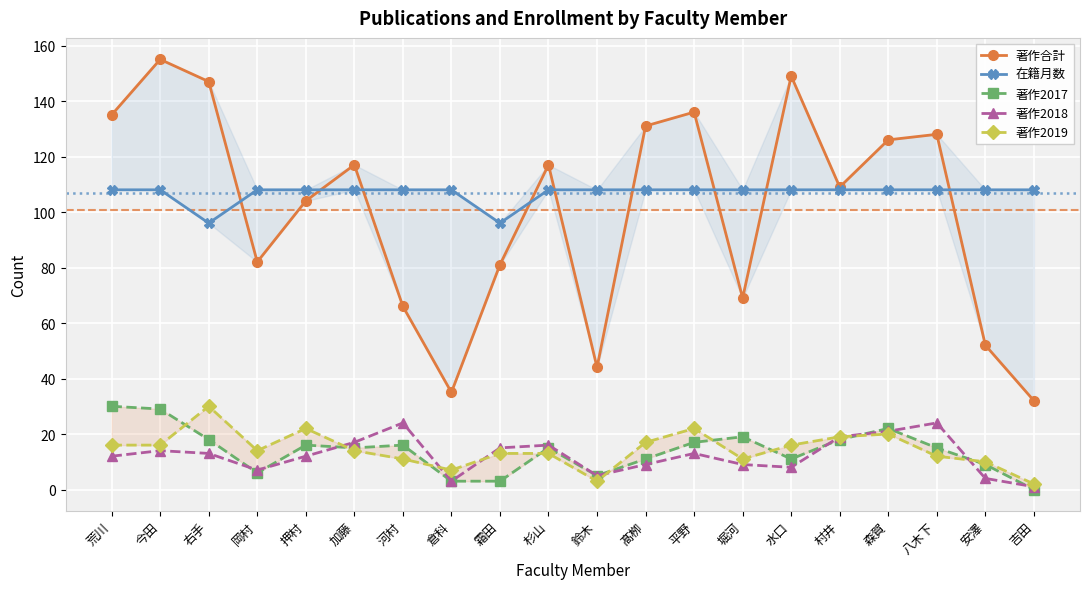

Where is the first local minimum for 著作合計?

岡村